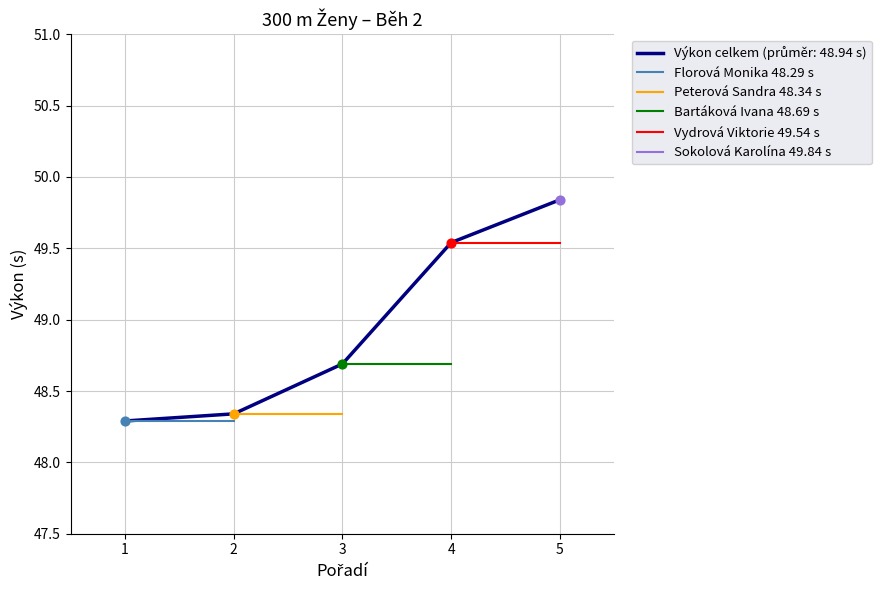

Is the value of Bartáková Ivana 48.69 s at 2 greater than the value of Vydrová Viktorie 49.54 s at 1?

No